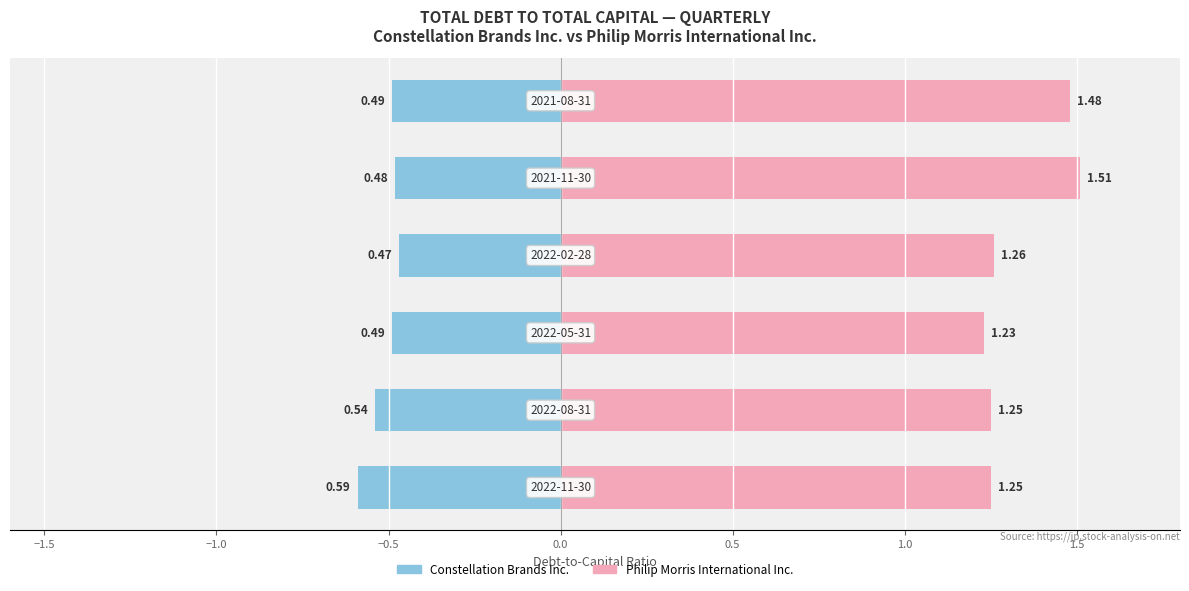

What is the sum of all Philip Morris International Inc. values?

8.0